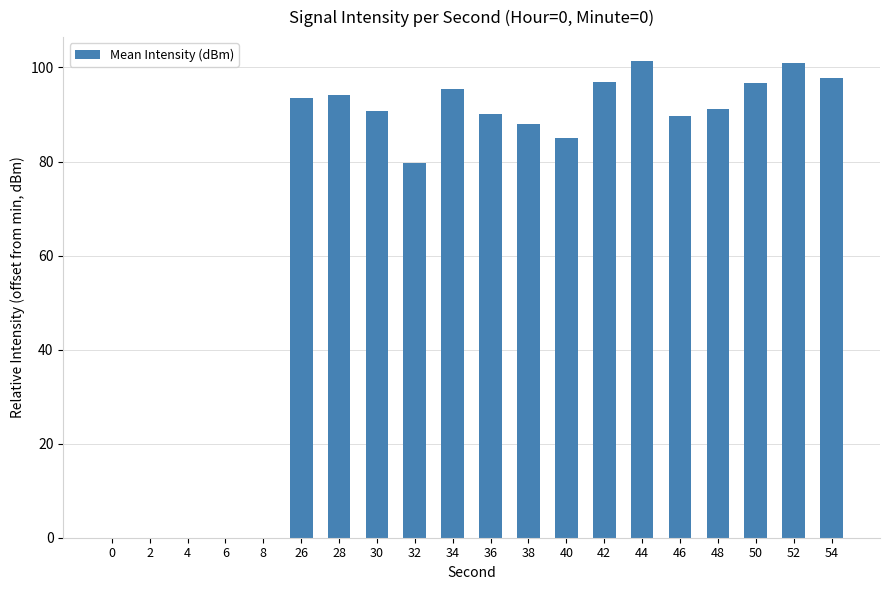

Count the number of data series in this chart.

1